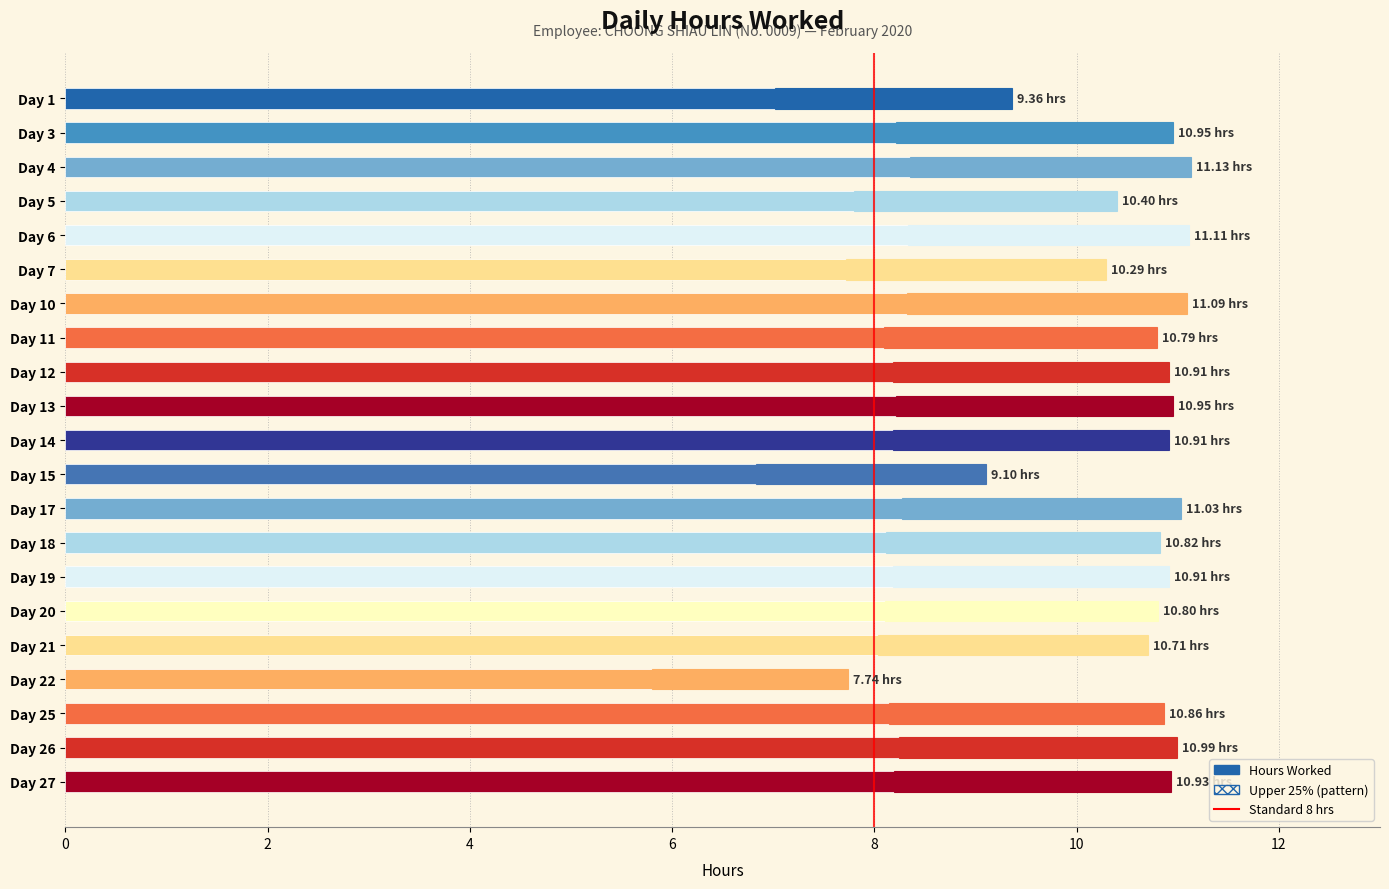

Reading left to right, list all the values displayed in this chart.

9.4	10.9	11.1	10.4	11.1	10.3	11.1	10.8	10.9	10.9	10.9	9.1	11.0	10.8	10.9	10.8	10.7	7.7	10.9	11.0	10.9